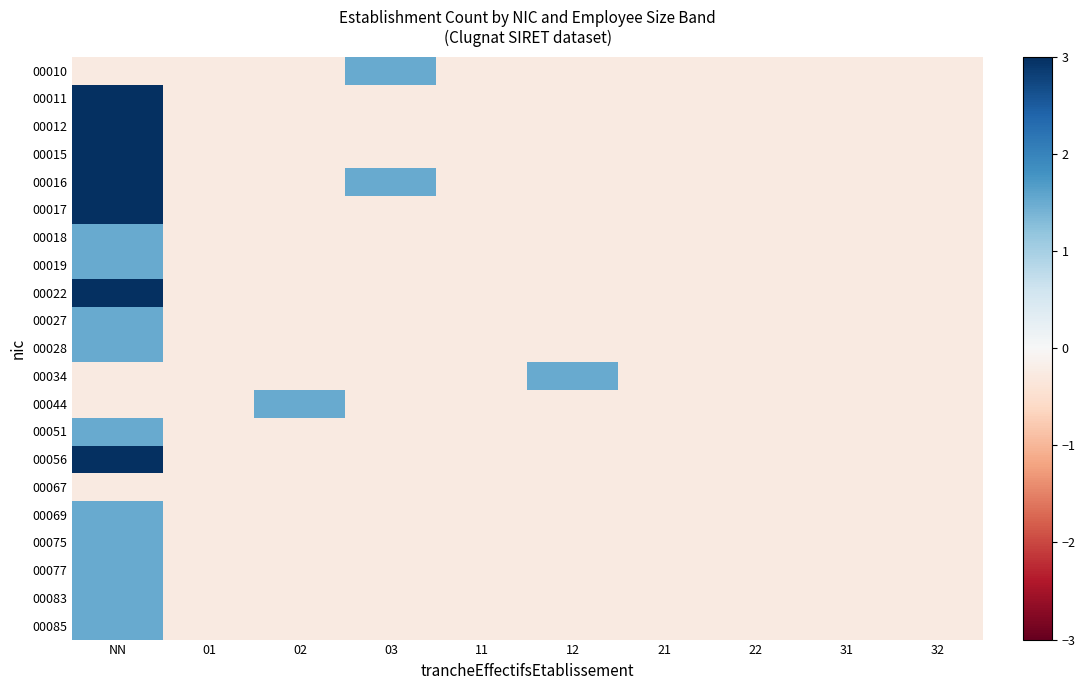

Between 11 and 21, which is larger?

11